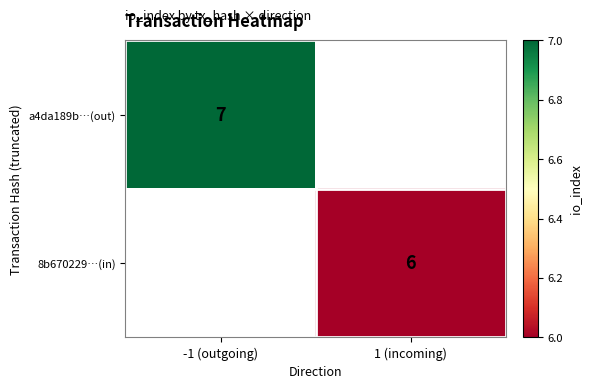

Is it true that a4da189b…(out) equals 12 at -1 (outgoing)?

False